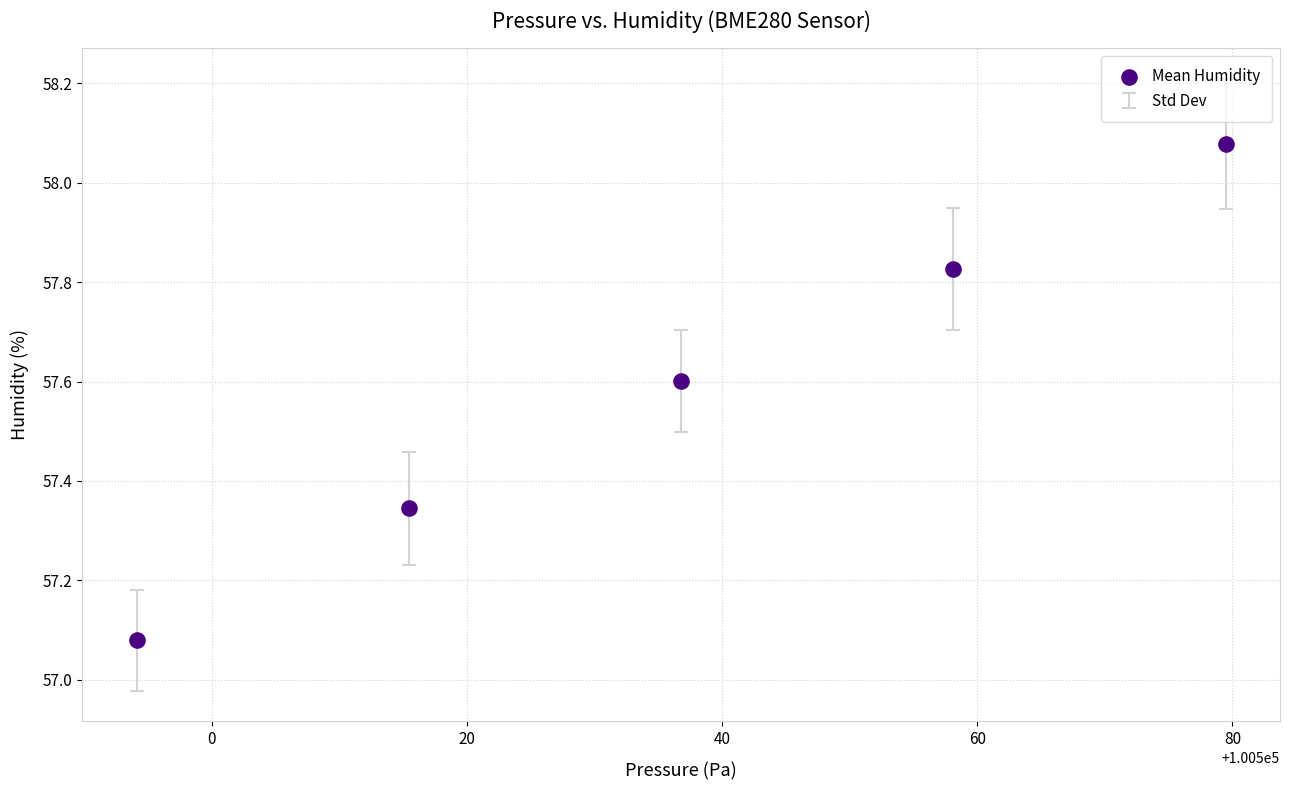

What is the range of X values (max minus min)?

85.4